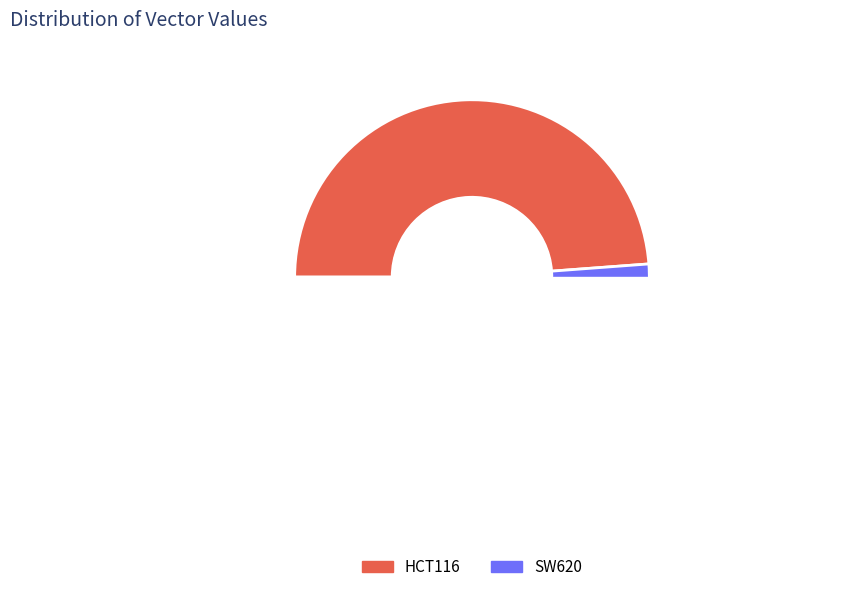

Do HCT116 and SW620 together represent more than half of the pie?

Yes